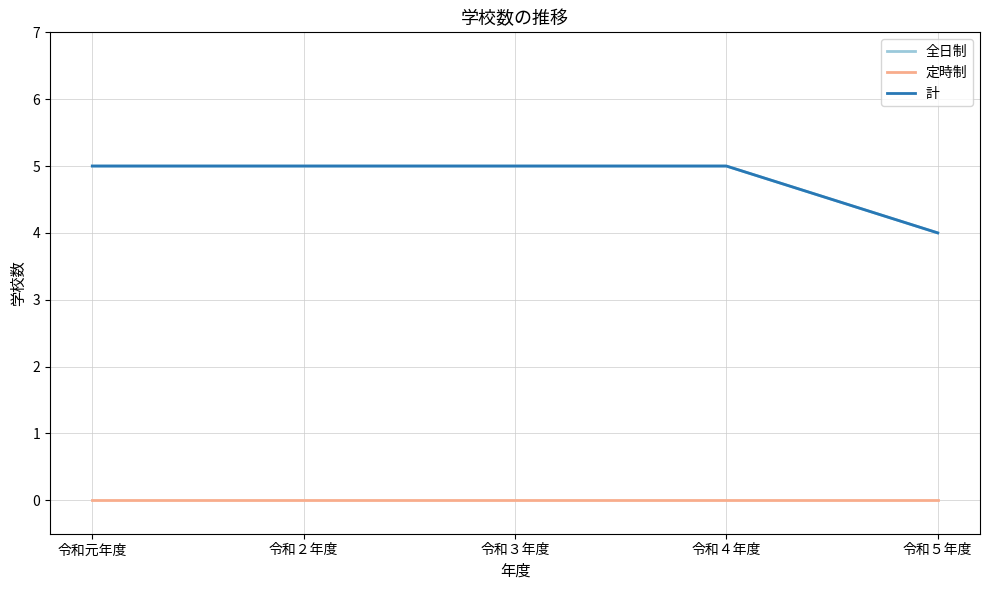

Rank the series at 令和５年度 from lowest to highest value.

定時制, 全日制, 計